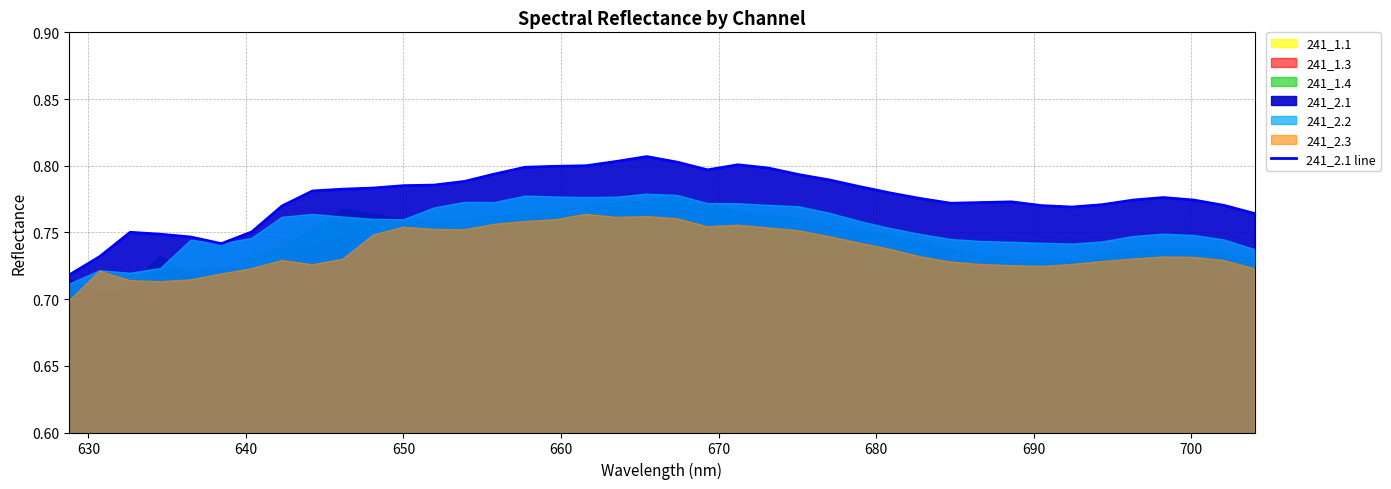

The chart shows a value of 0.4 at 39. True or false?

False